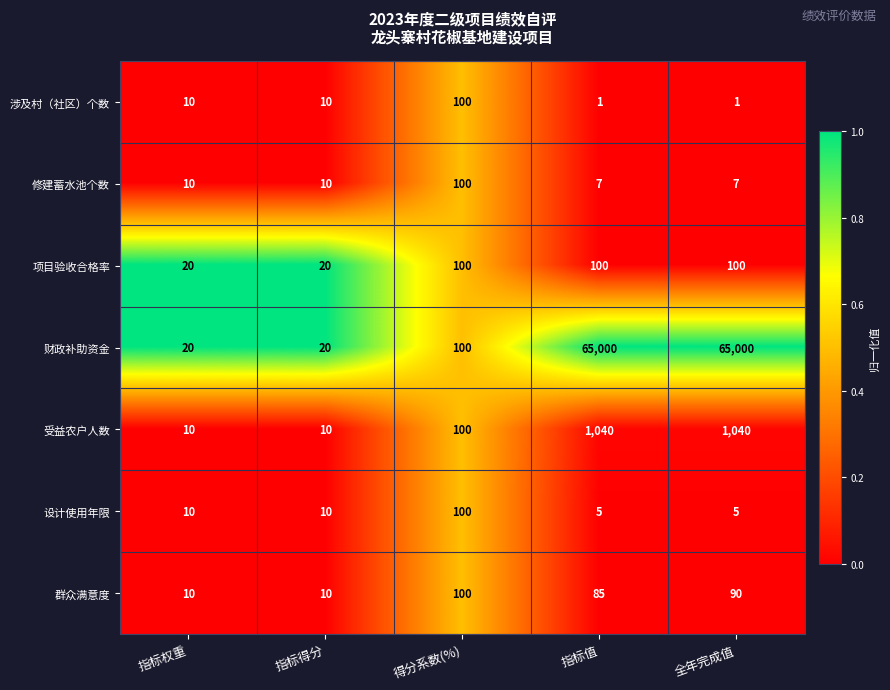

What is the difference between the highest and lowest values at 指标得分?

10